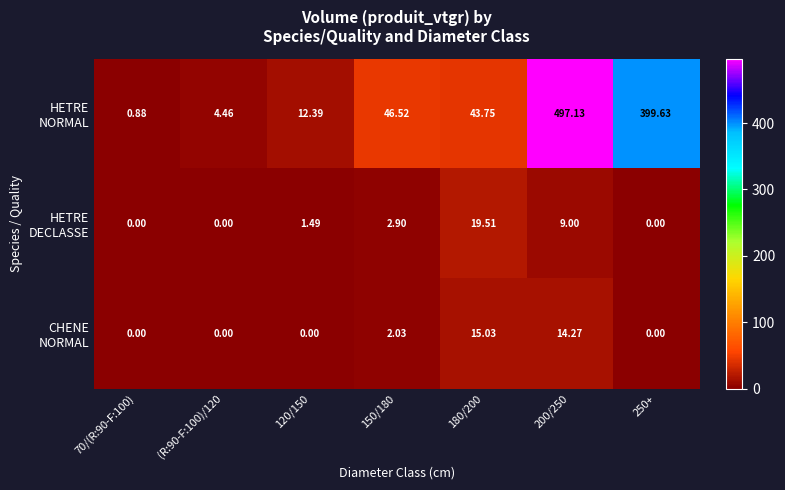

What is the total value across all series at 250+?

399.6